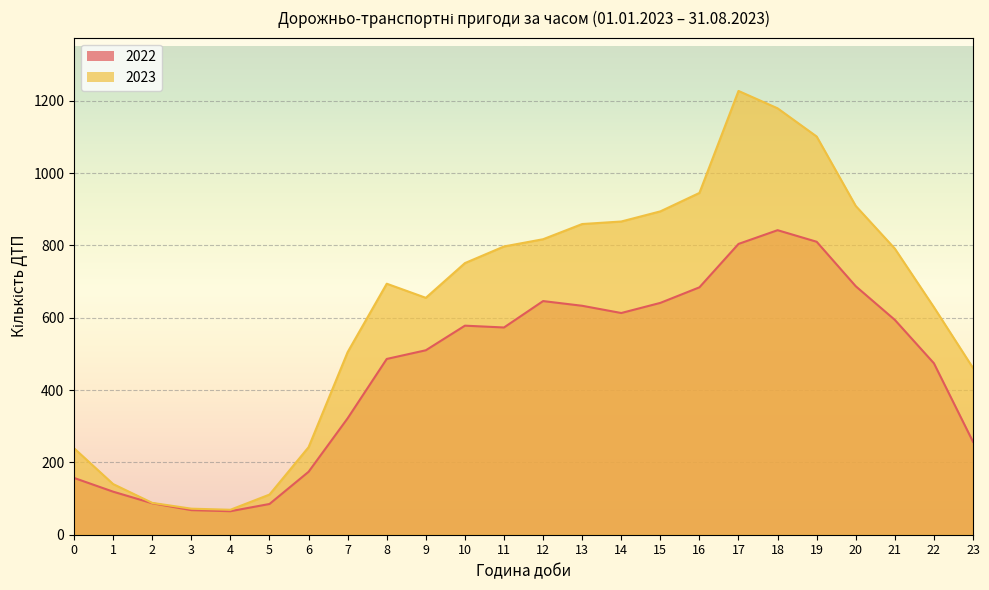

List the series in order of their overall mean, lowest first.

2022, 2023